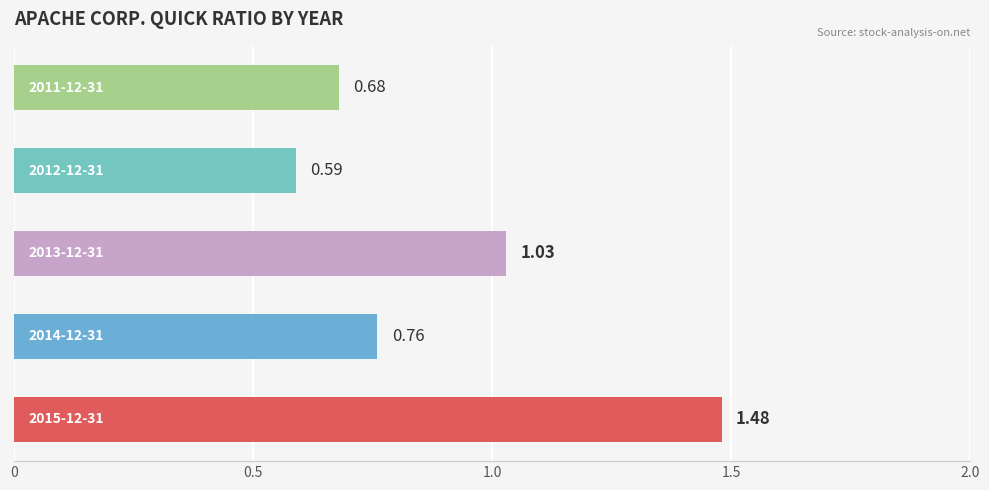

What is the sum of all values?

4.5